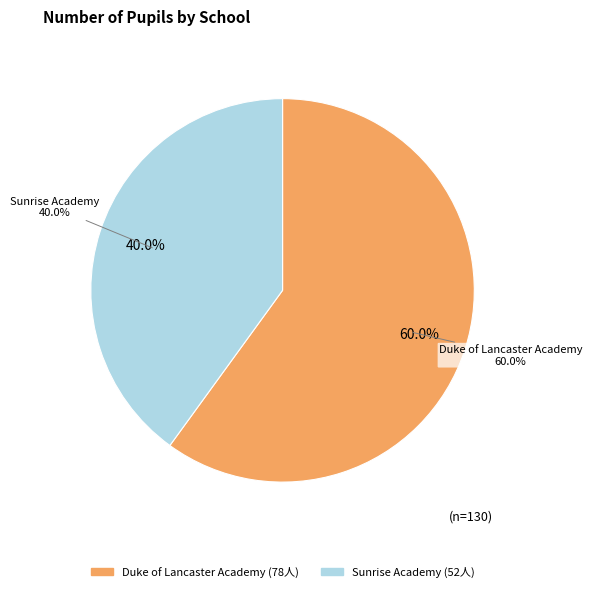

Is there any slice that represents more than half of the pie?

Yes